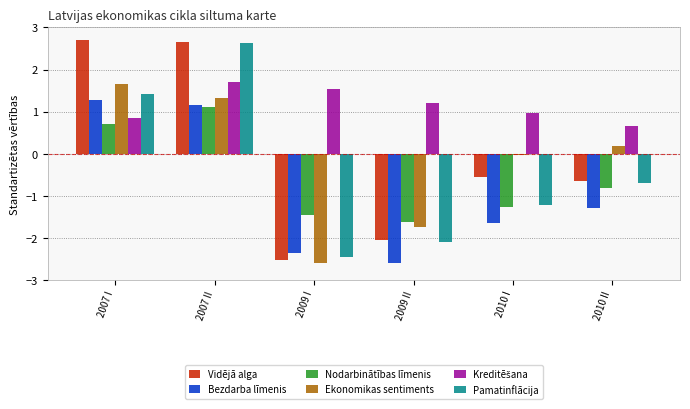

What is the maximum value for Ekonomikas sentiments?

1.7